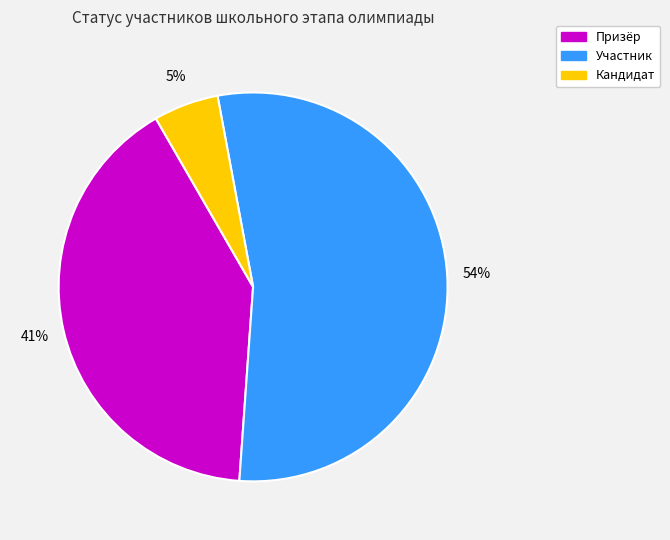

To the nearest percent, what is the difference between the largest and smallest slice percentages?

49%